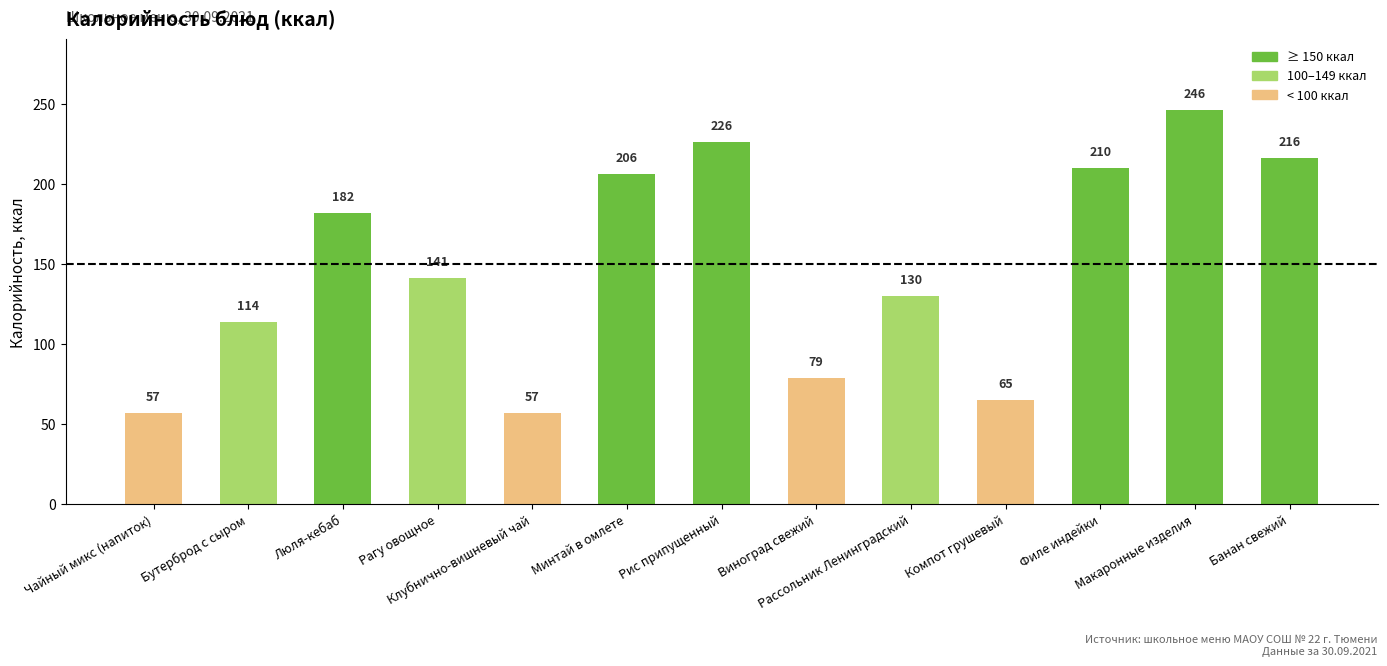

What is the change in value from Люля-кебаб to Виноград свежий?

-103.0